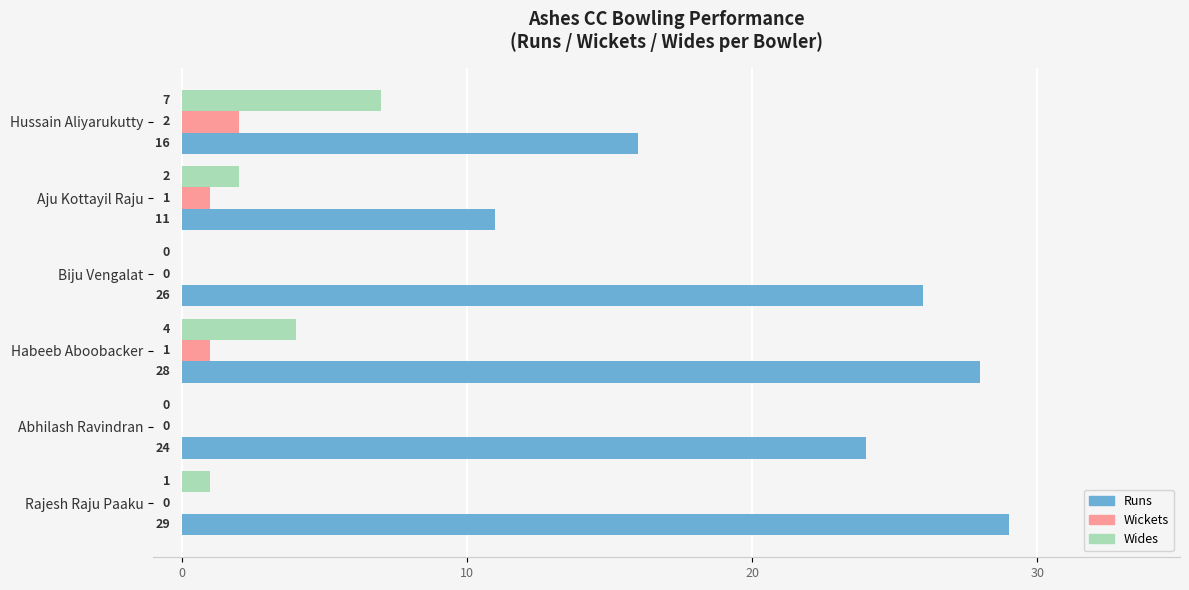

True or false: Wides has a value of 3 at Hussain Aliyarukutty.

False